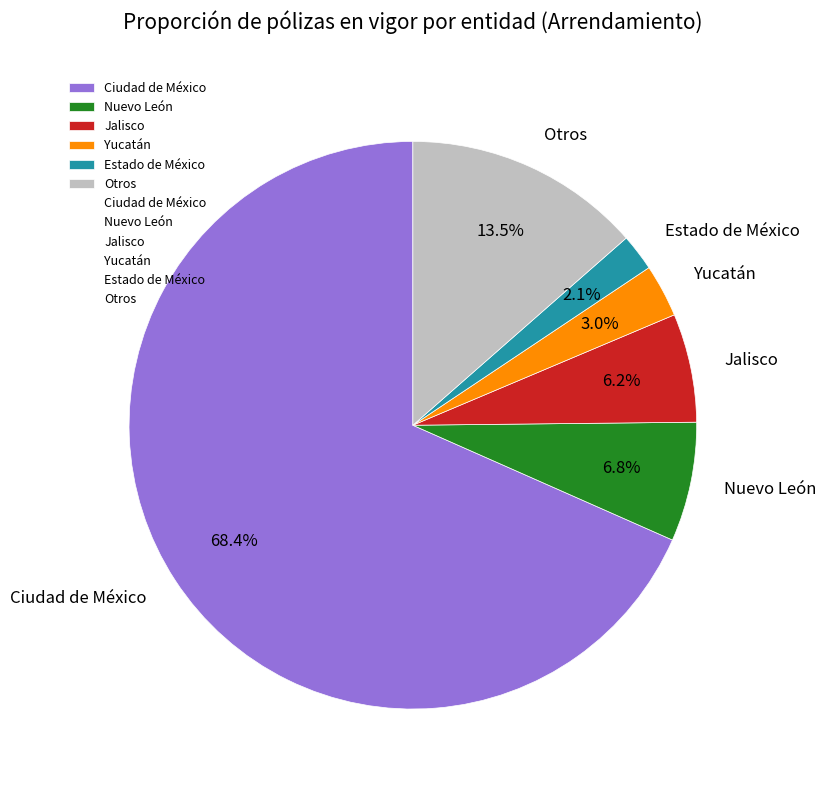

Which slice is the largest?

Ciudad de México